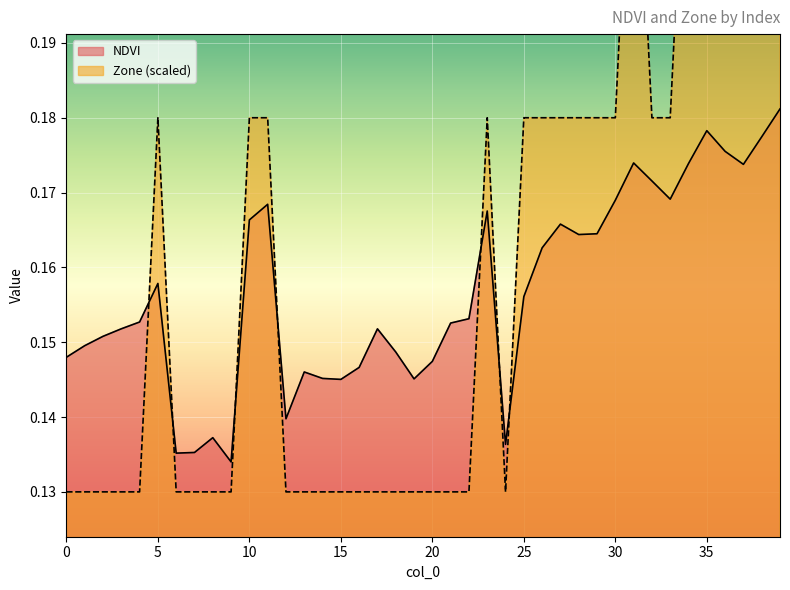

At how many categories does at least one series exceed 0?

40